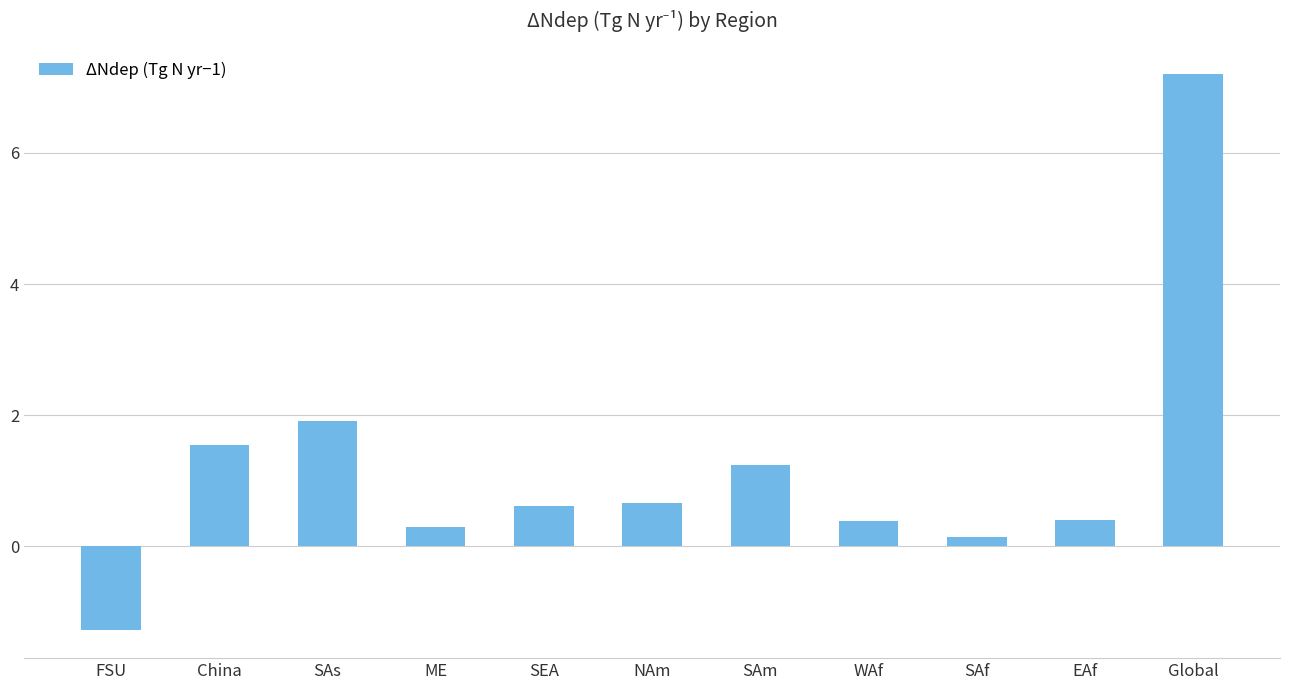

What is the average value?

1.2